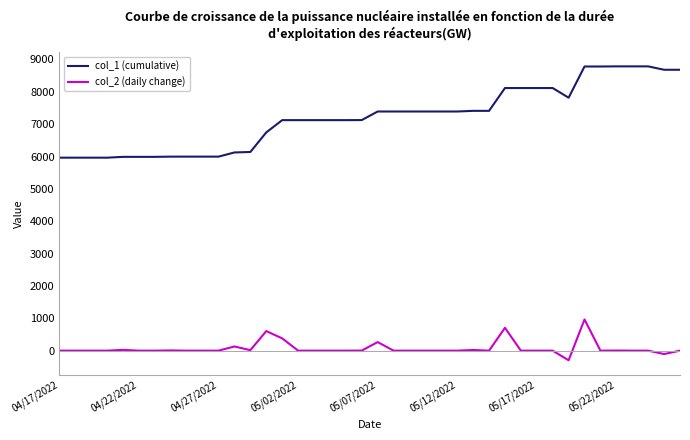

What is the minimum value for col_1 (cumulative)?

5965